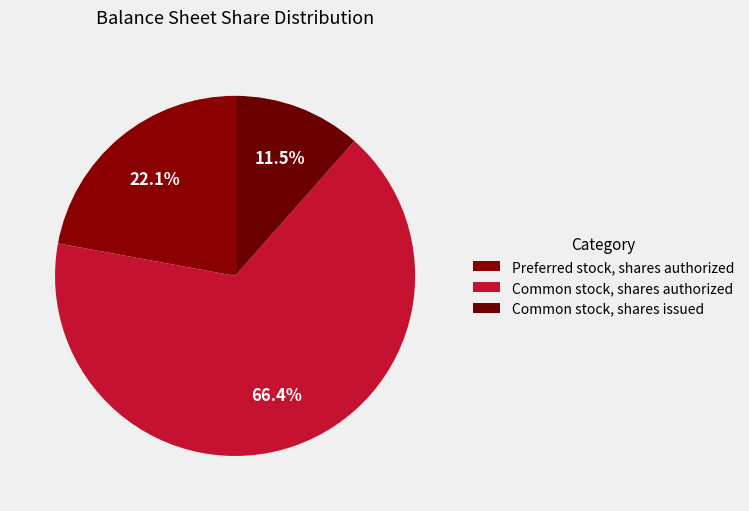

Count the number of slices in the pie.

3